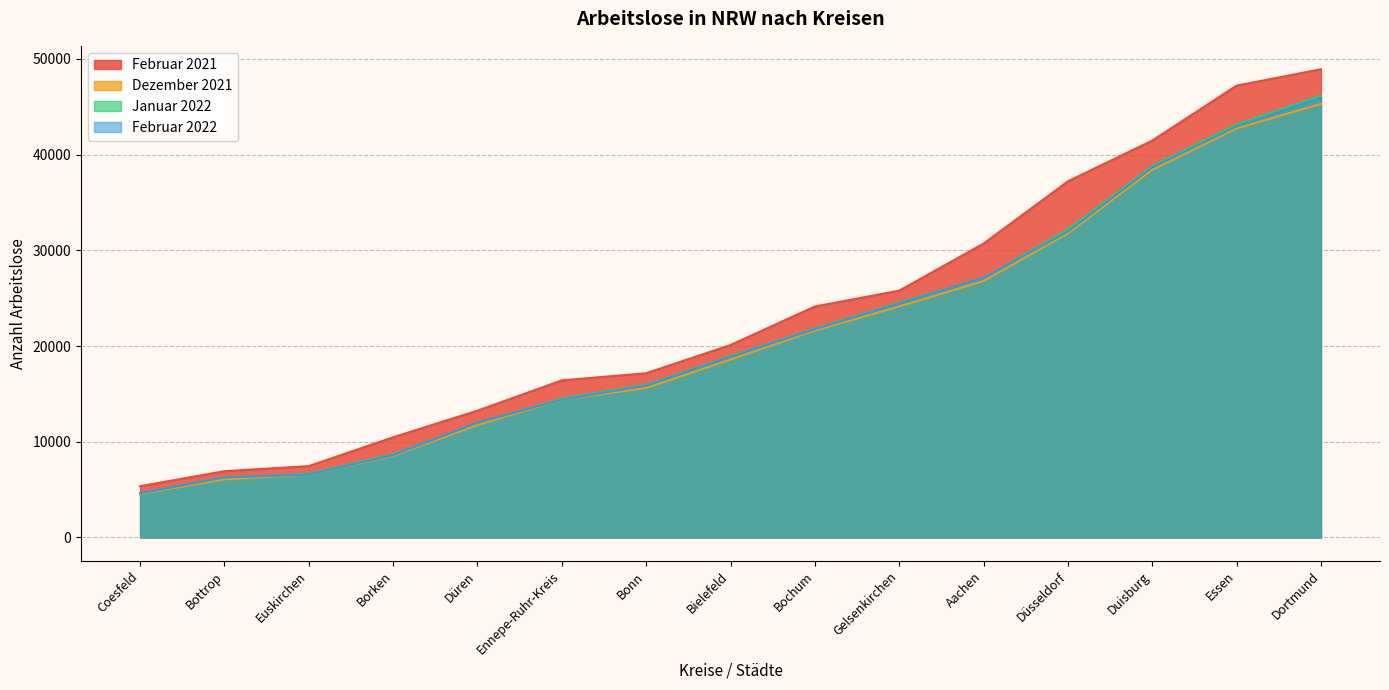

What is the sum of all Januar 2022 values?

321374